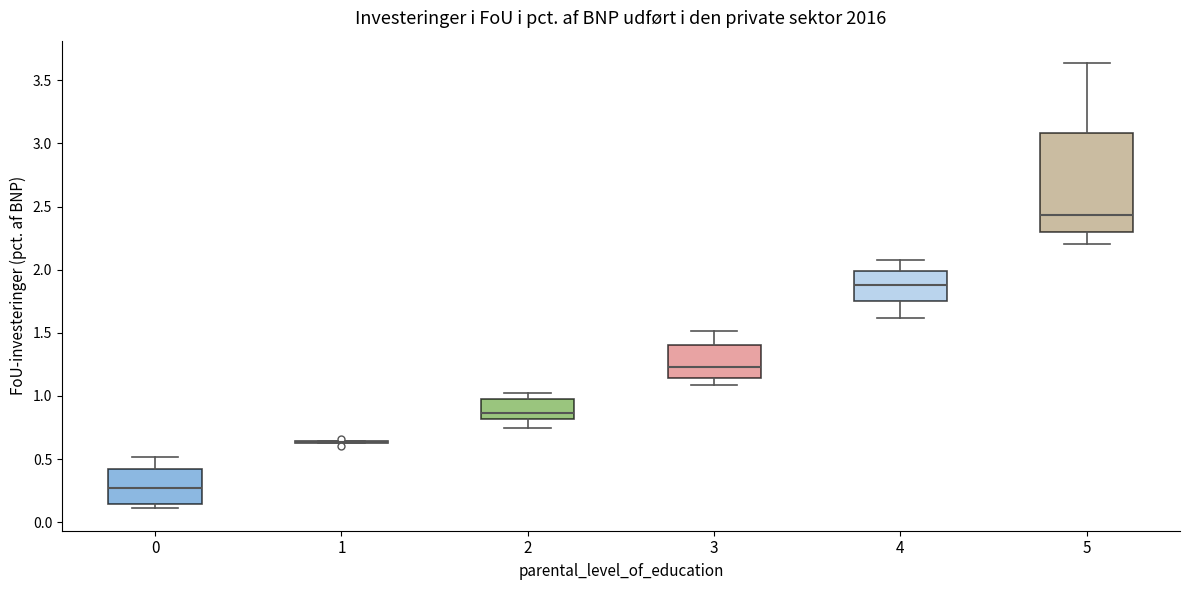

Comparing the boxes themselves (not the whiskers), which one is the tallest?

5